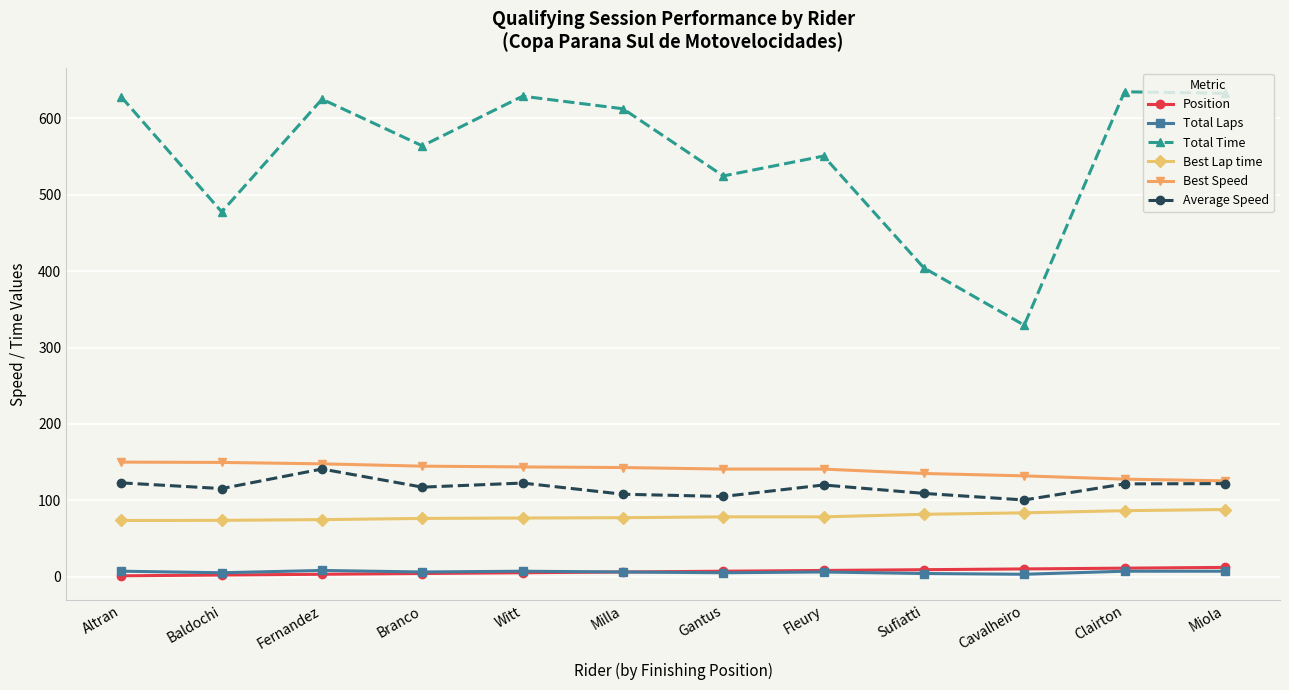

What is the difference between the maximum and minimum values in the Position series?

11.0